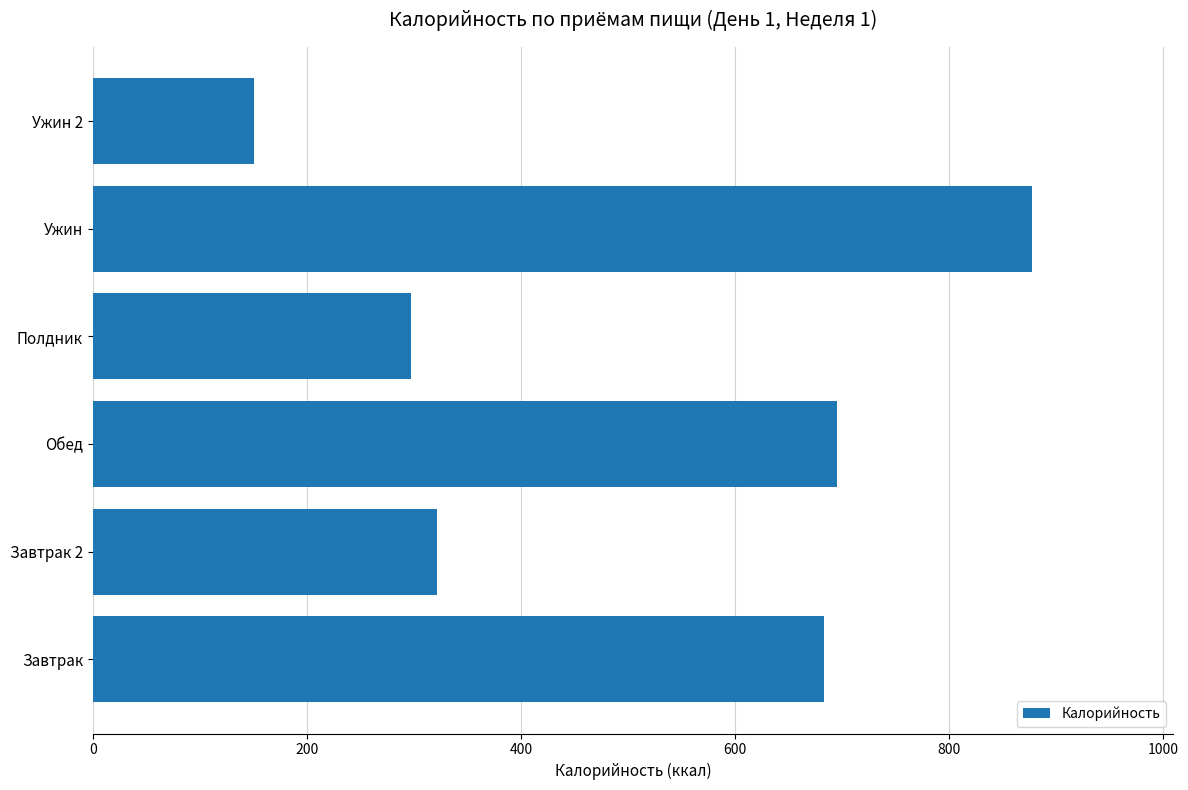

Reading top to bottom, list all the values displayed in this chart.

150.3	877.4	297.2	695.4	321.5	683.1